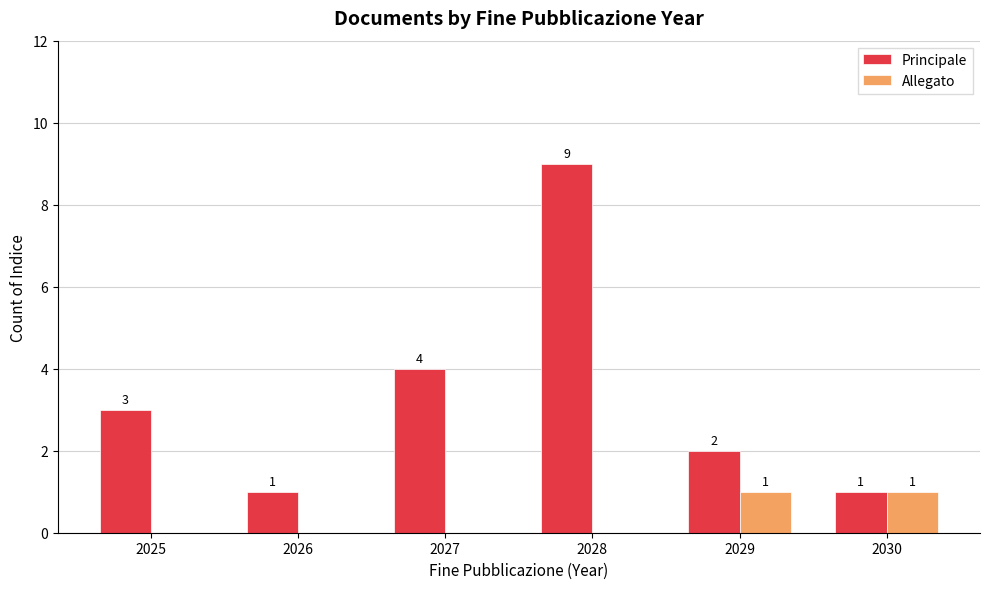

How many categories are shown in the chart?

6